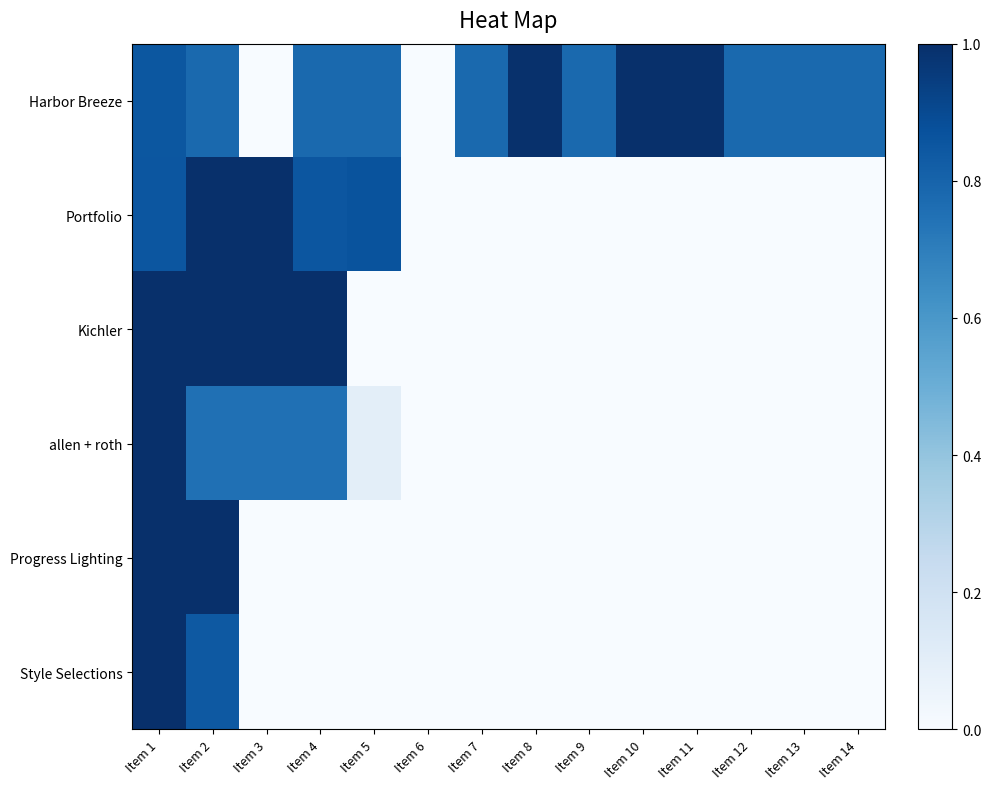

What is the total value across all series at Item 2?

5.4